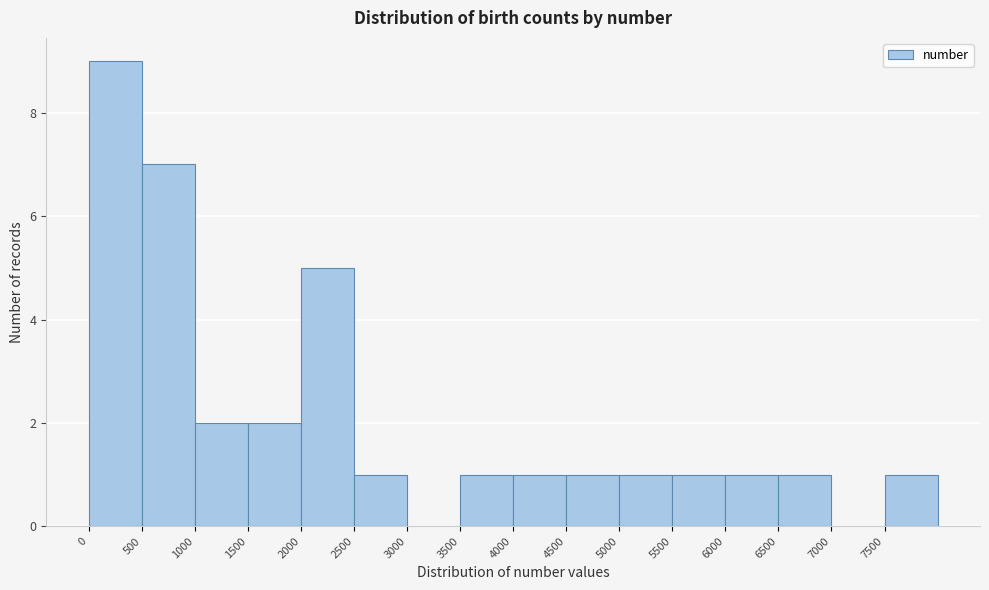

Reading left to right, transcribe this chart: for each bar, give the range it covers on the x-axis and its height. The values are not printed on the chart, so give them approximately, as read against the axis.

0 to 500: 9
500 to 1000: 7
1000 to 1500: 2
1500 to 2000: 2
2000 to 2500: 5
2500 to 3000: 1
3000 to 3500: 0
3500 to 4000: 1
4000 to 4500: 1
4500 to 5000: 1
5000 to 5500: 1
5500 to 6000: 1
6000 to 6500: 1
6500 to 7000: 1
7000 to 7500: 0
7500 to 8000: 1